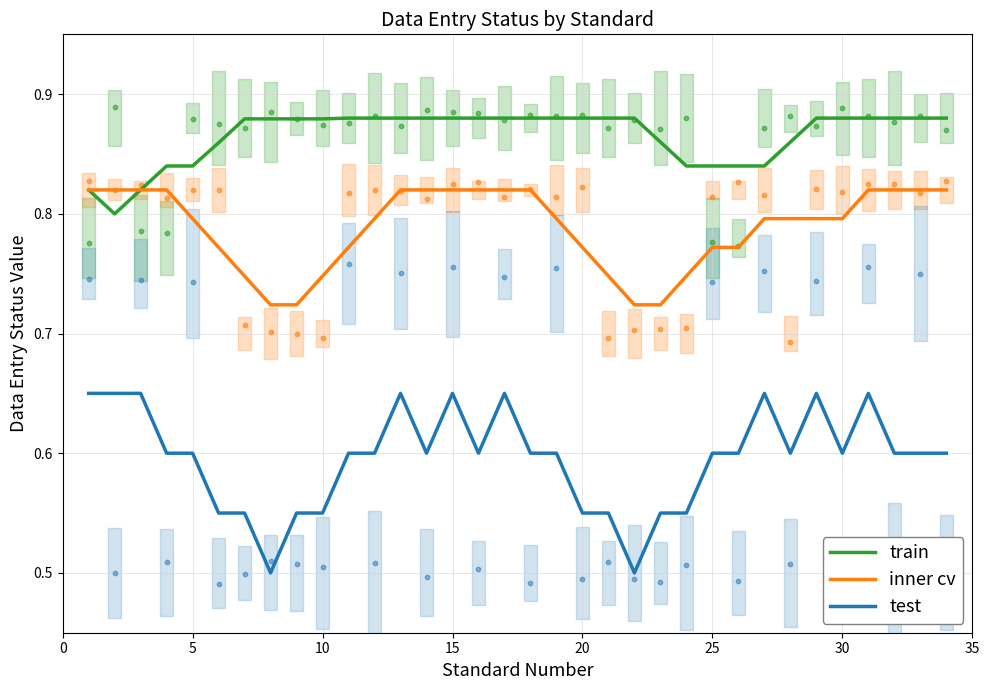

True or false: inner cv and test intersect in this chart.

False